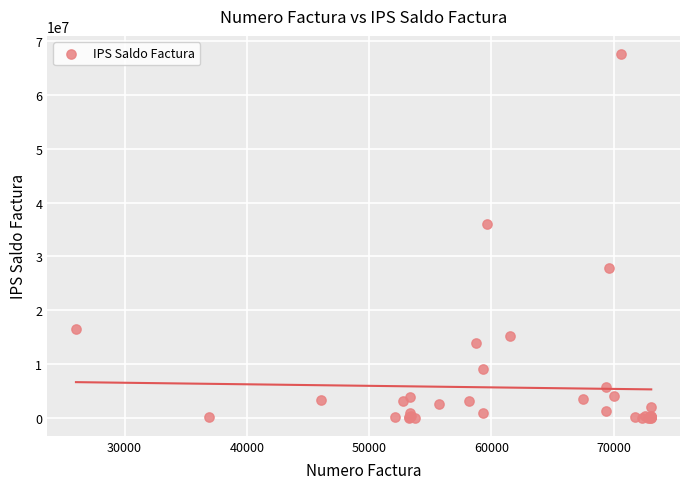

What Y value in the scatter plot is closest to 33806656?

36100000